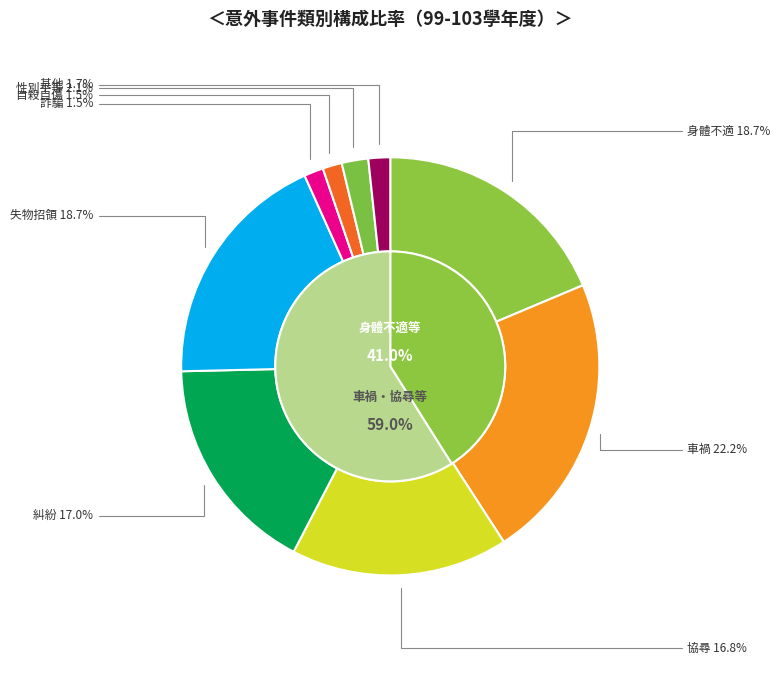

Is the sum of 糾紛 and 性別平等 greater than half?

No